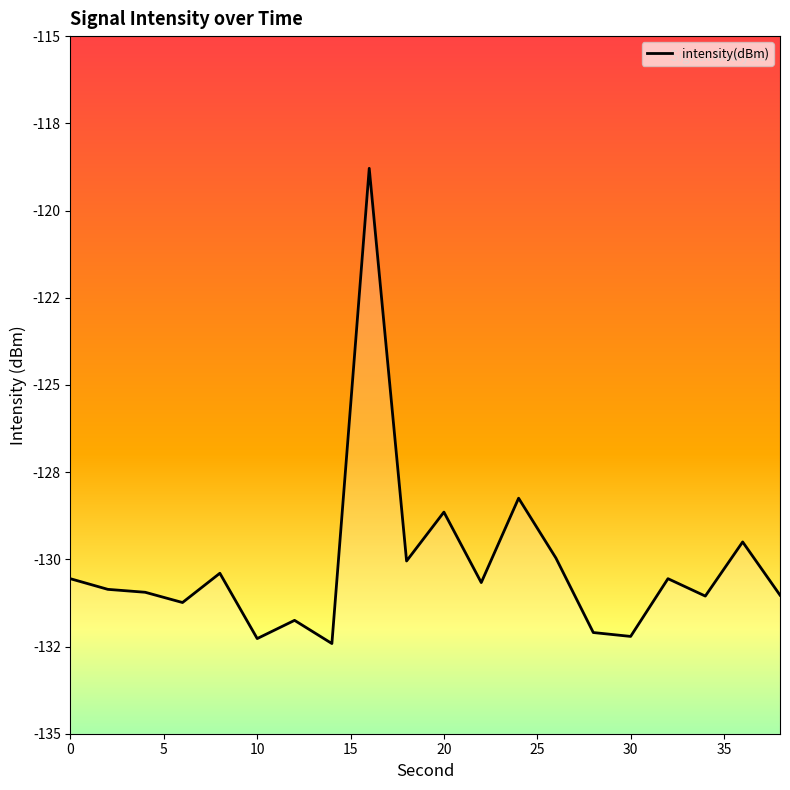

Rank the categories by value from highest to lowest.

16, 24, 20, 36, 26, 18, 8, 32, 0, 22, 2, 4, 38, 34, 6, 12, 28, 30, 10, 14